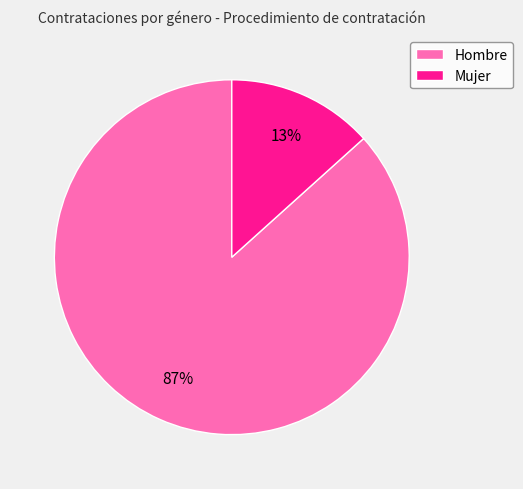

Is it true that Mujer is 13% of the pie?

True